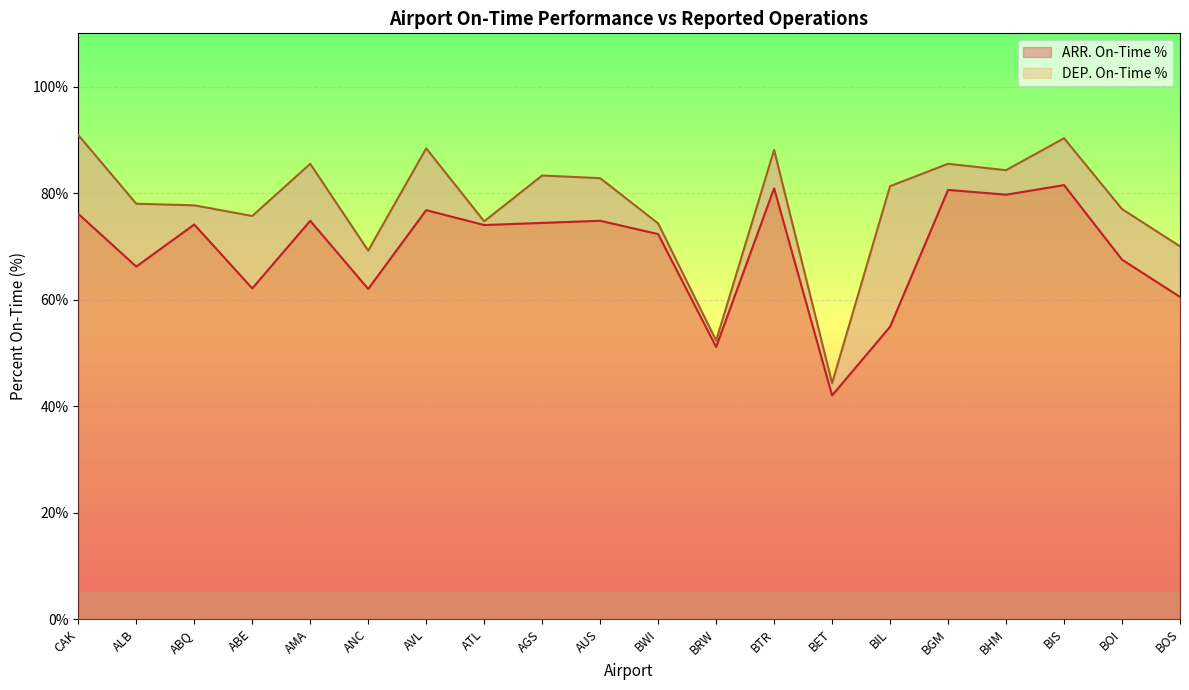

The ARR. On-Time % series shows 79.7 at BHM. True or false?

True